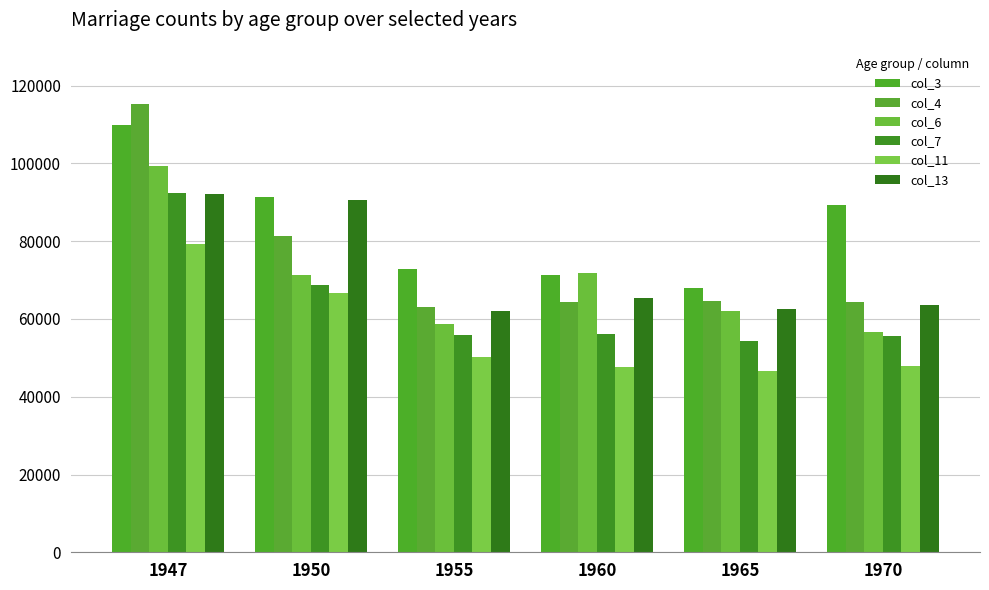

At which category is the sum across all series the highest?

1947